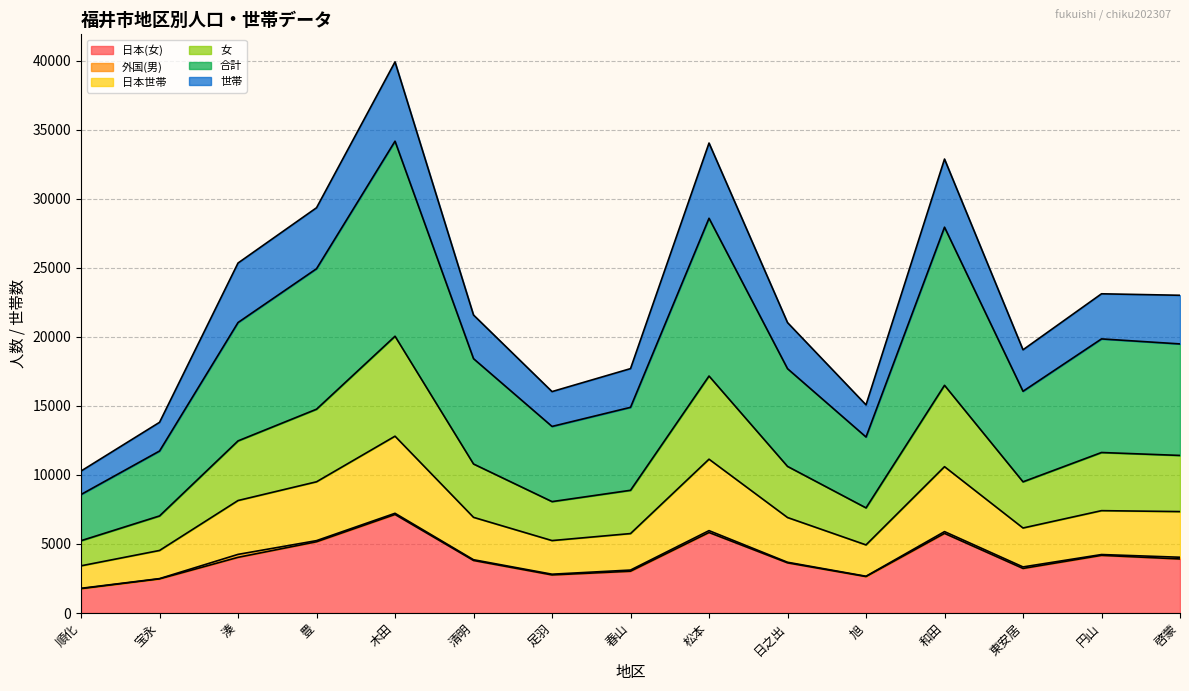

True or false: 日本世帯 and 女 cross at least once.

False